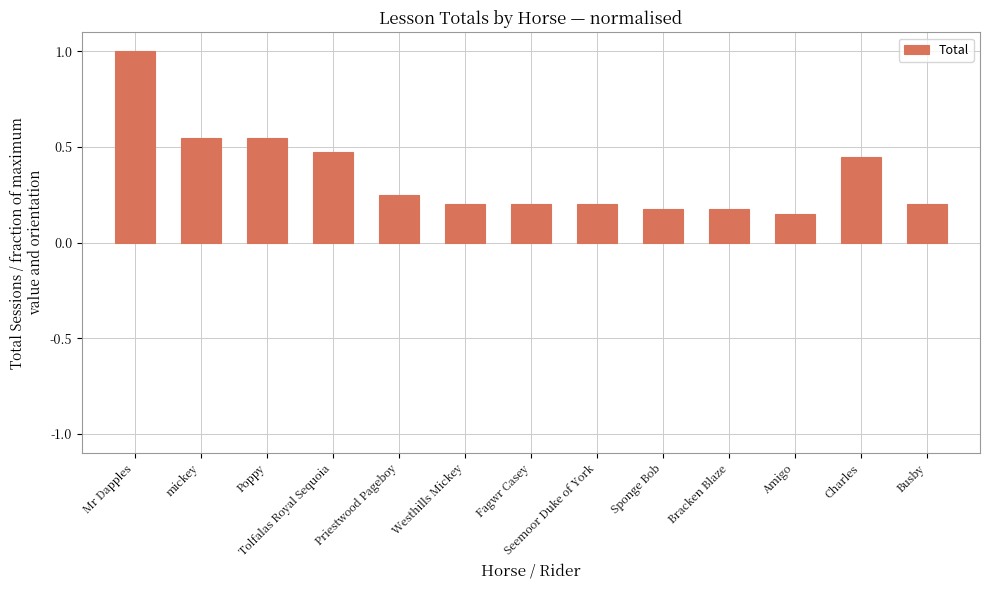

The chart shows a value of 1.0 at Mr Dapples. True or false?

True